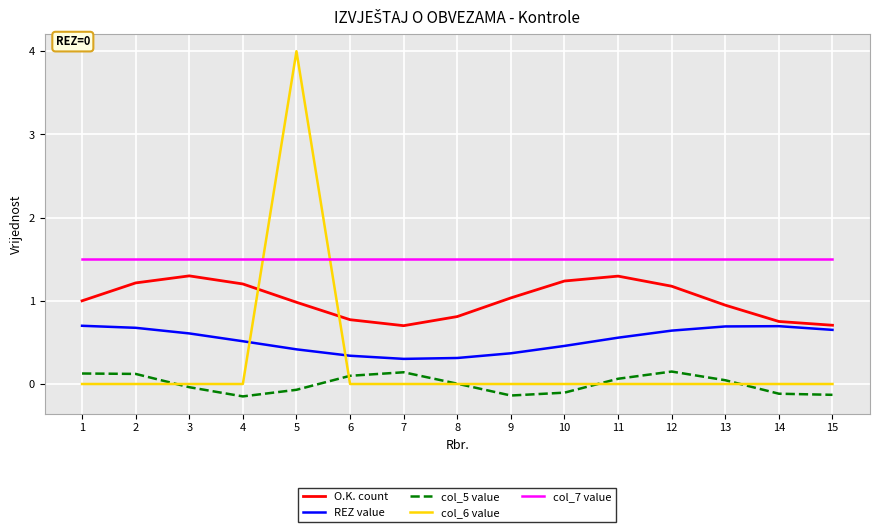

True or false: REZ value and col_7 value intersect in this chart.

False